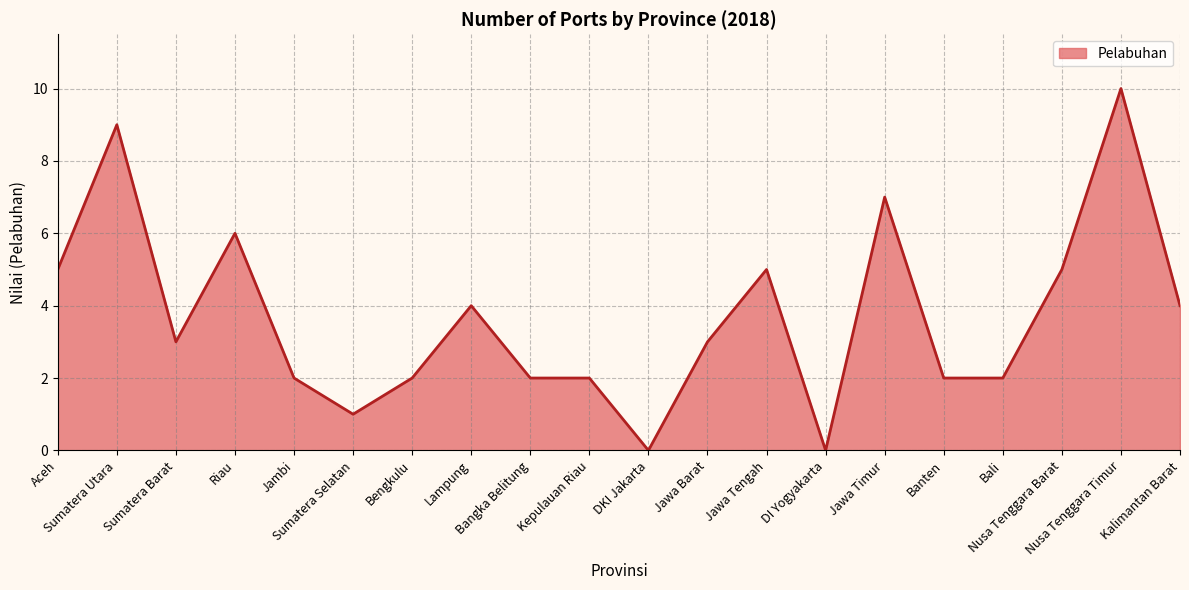

True or false: the data has more than 0 interior local peaks.

True